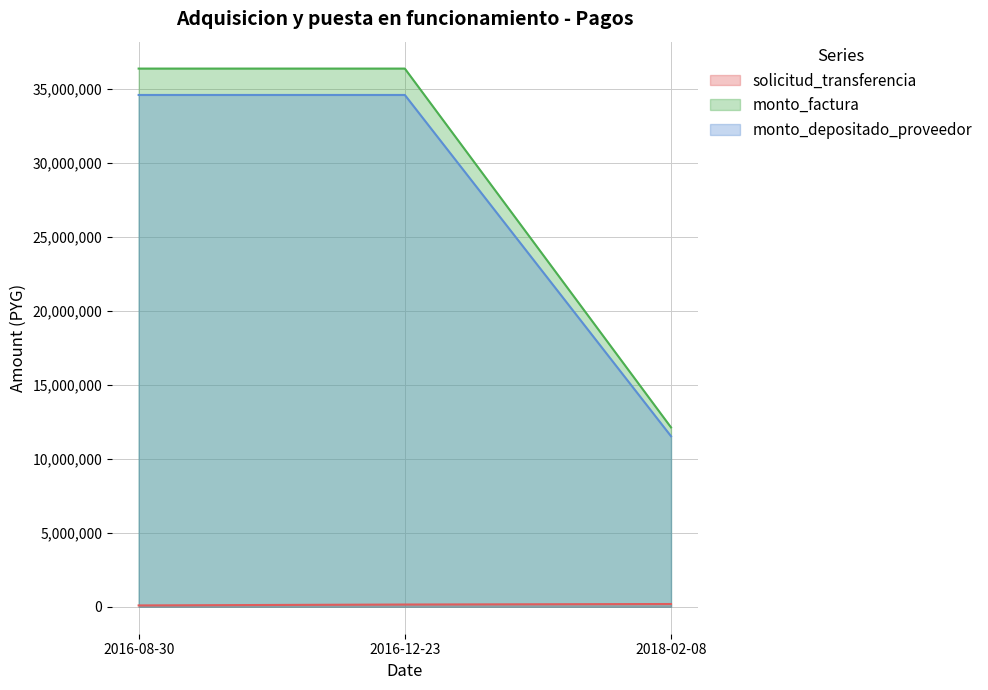

At which label does monto_factura reach its peak?

2016-08-30